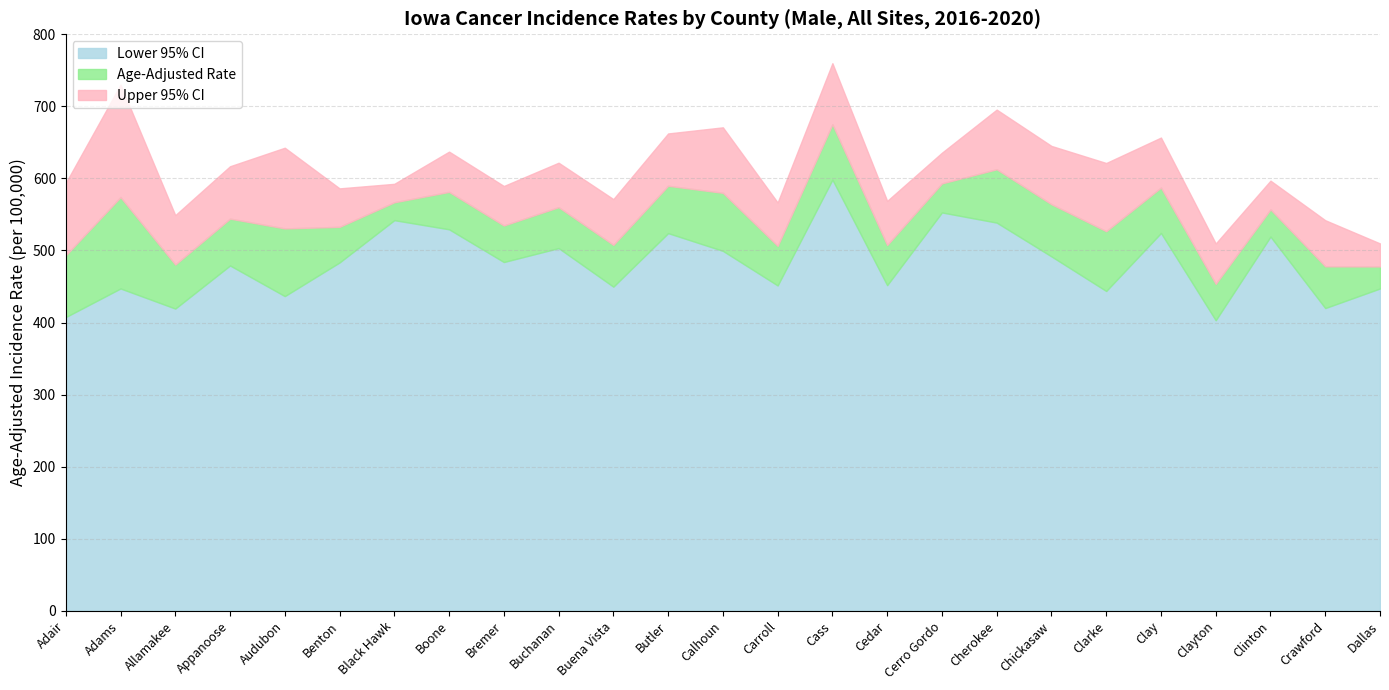

How many categories are shown in the chart?

25